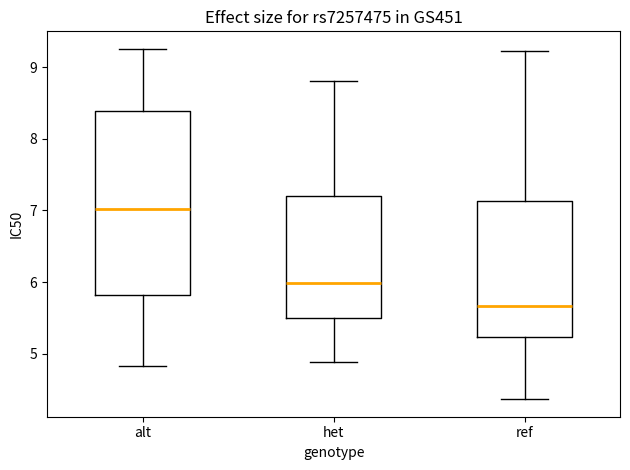

Comparing the boxes themselves (not the whiskers), which one is the tallest?

alt